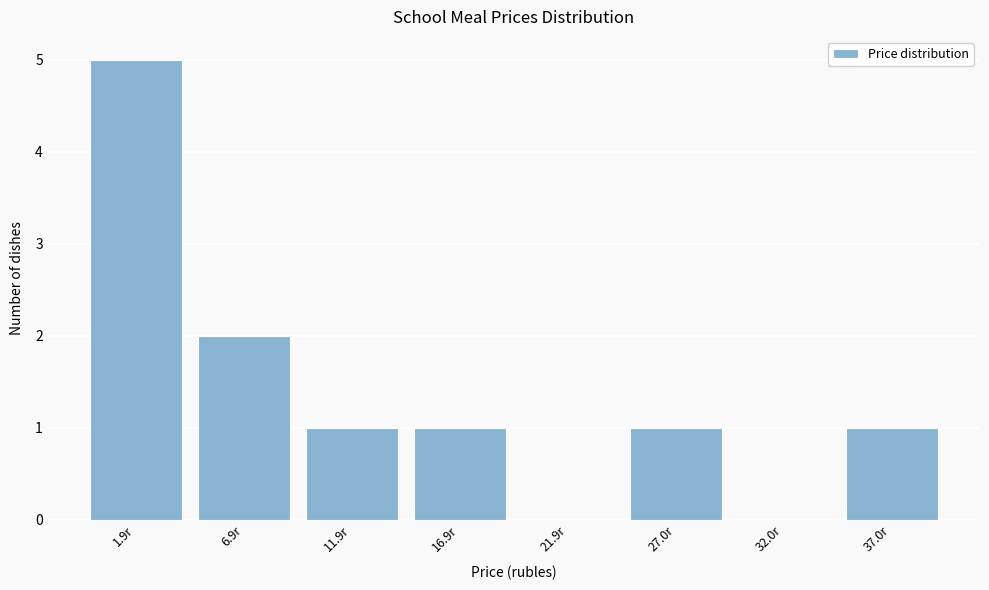

Reading left to right, transcribe all the data shown in this chart.

1.9r=5	6.9r=2	11.9r=1	16.9r=1	21.9r=0	27.0r=1	32.0r=0	37.0r=1